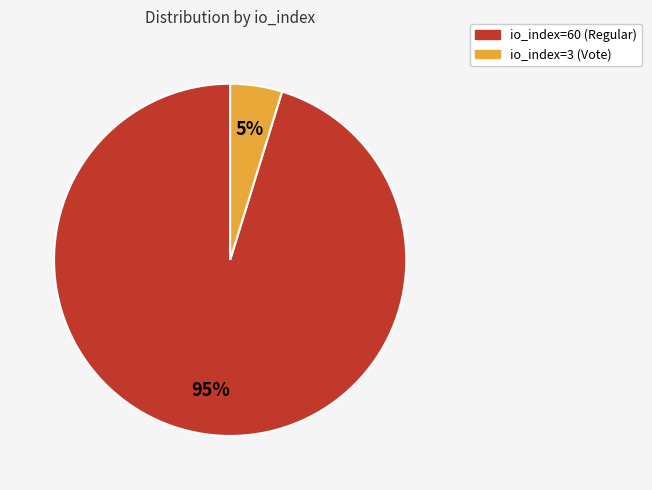

To the nearest percent, what percentage of the pie is io_index=60 (Regular)?

95%